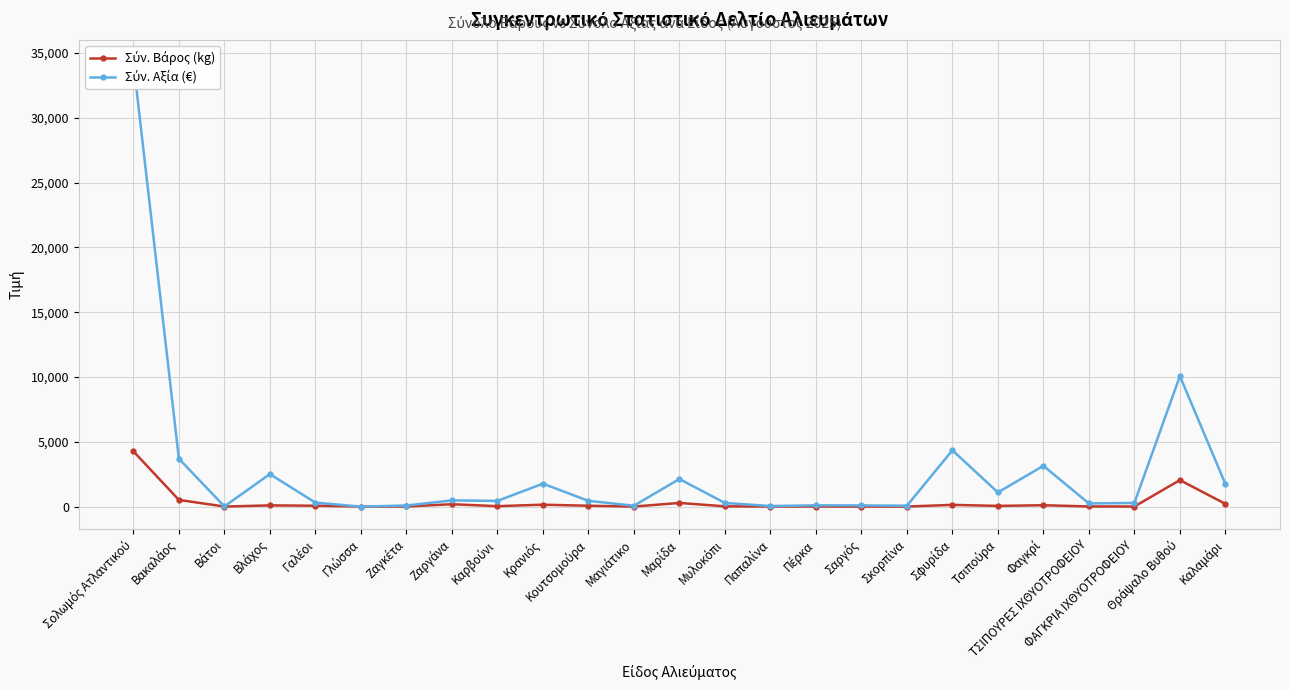

True or false: Σύν. Βάρος (kg) has more than 1 points higher than both neighbors.

True